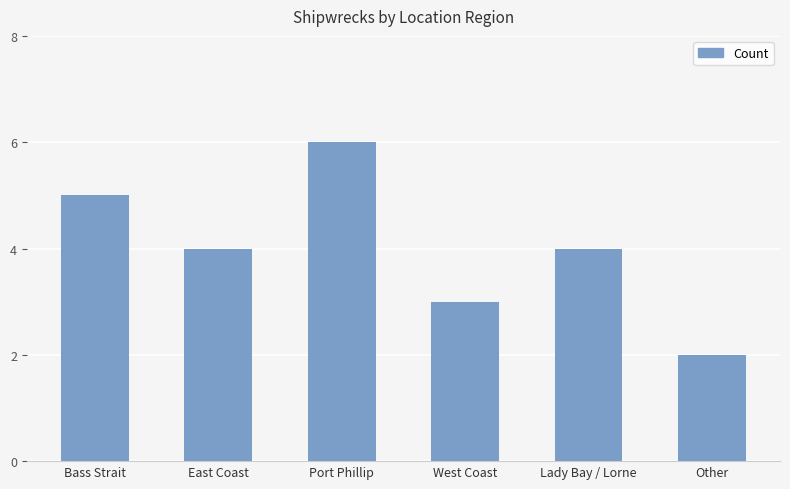

What is the approximate value at Bass Strait?

5